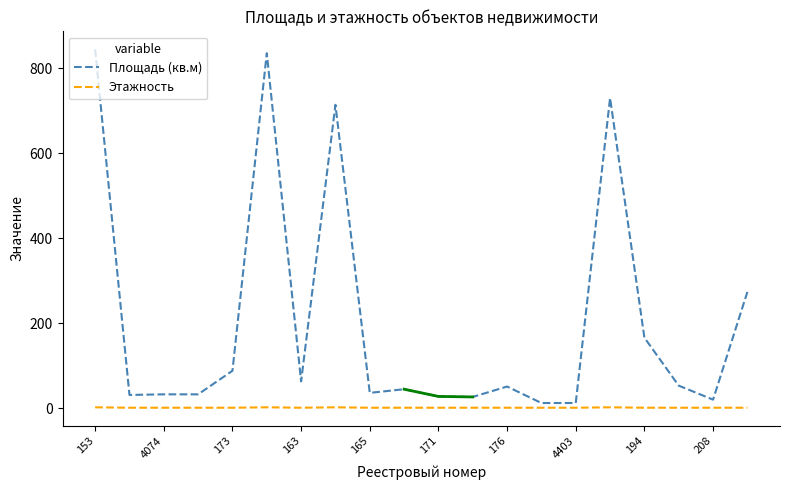

List the series in order of their overall mean, highest first.

Площадь (кв.м), Этажность